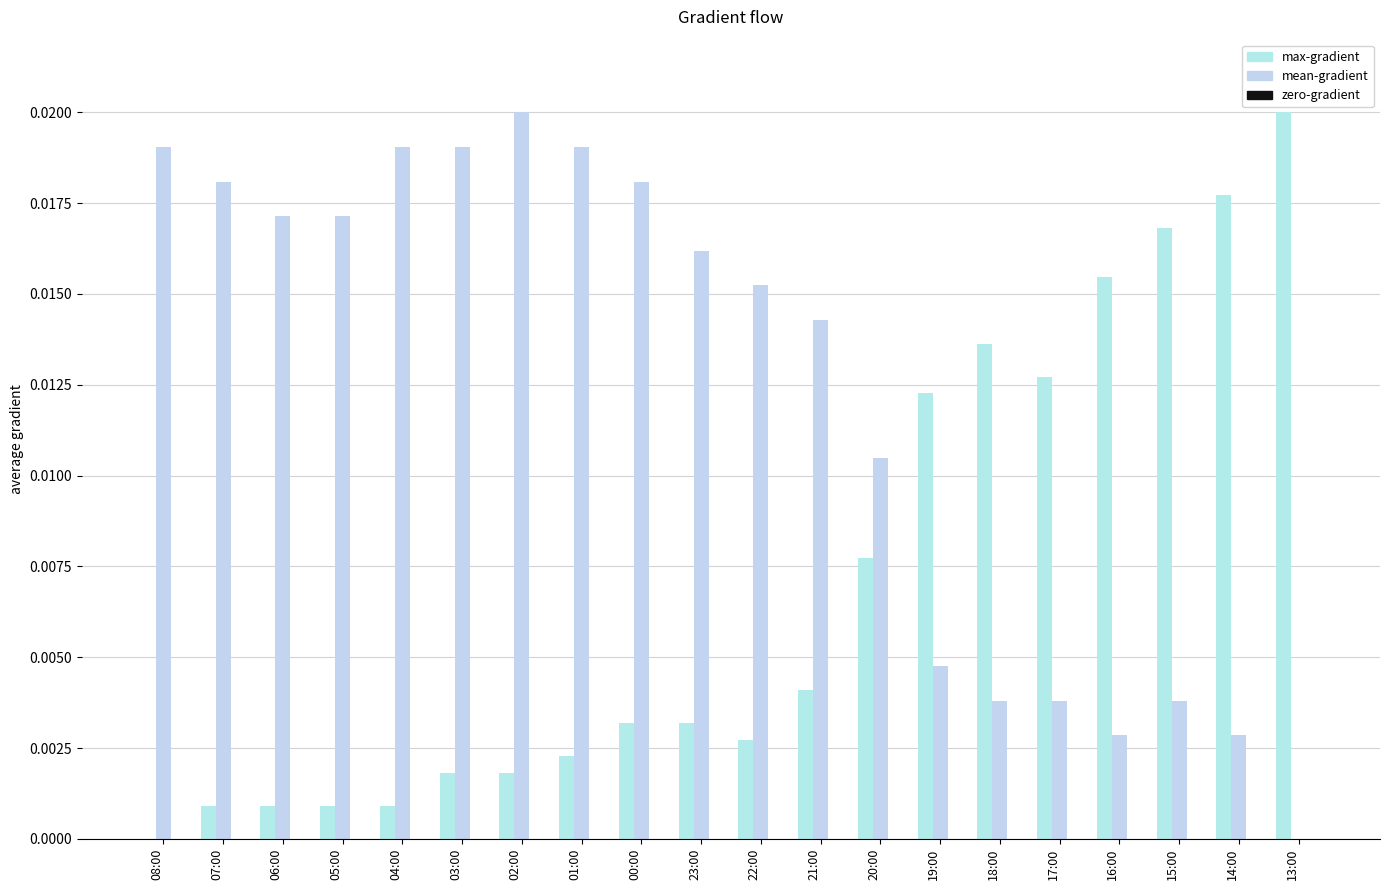

Rank the series at 22:00 from highest to lowest value.

mean-gradient, max-gradient, zero-gradient